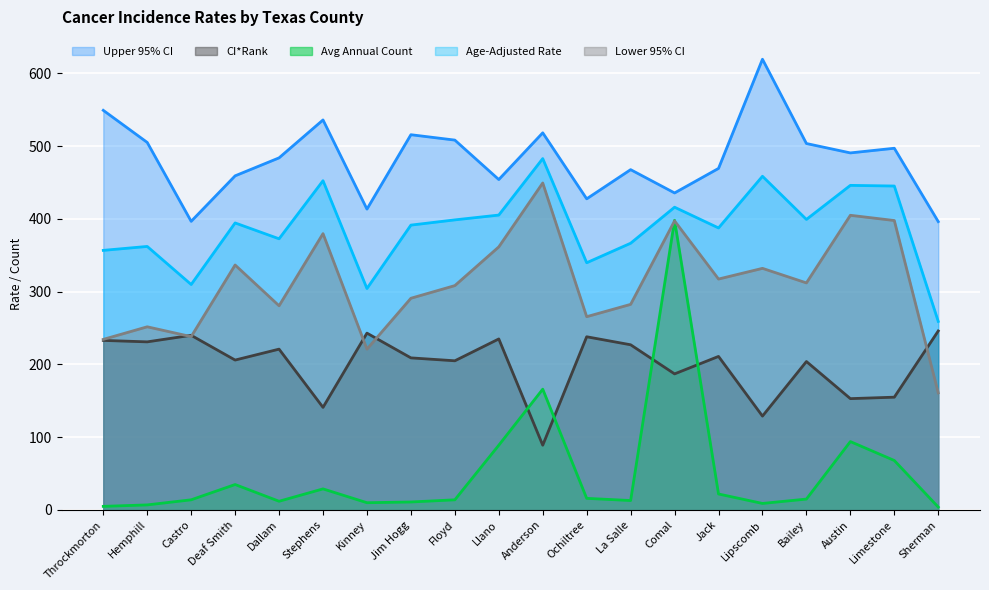

List the series in order of their peak value, lowest first.

CI*Rank, Avg Annual Count, Lower 95% CI, Age-Adjusted Rate, Upper 95% CI